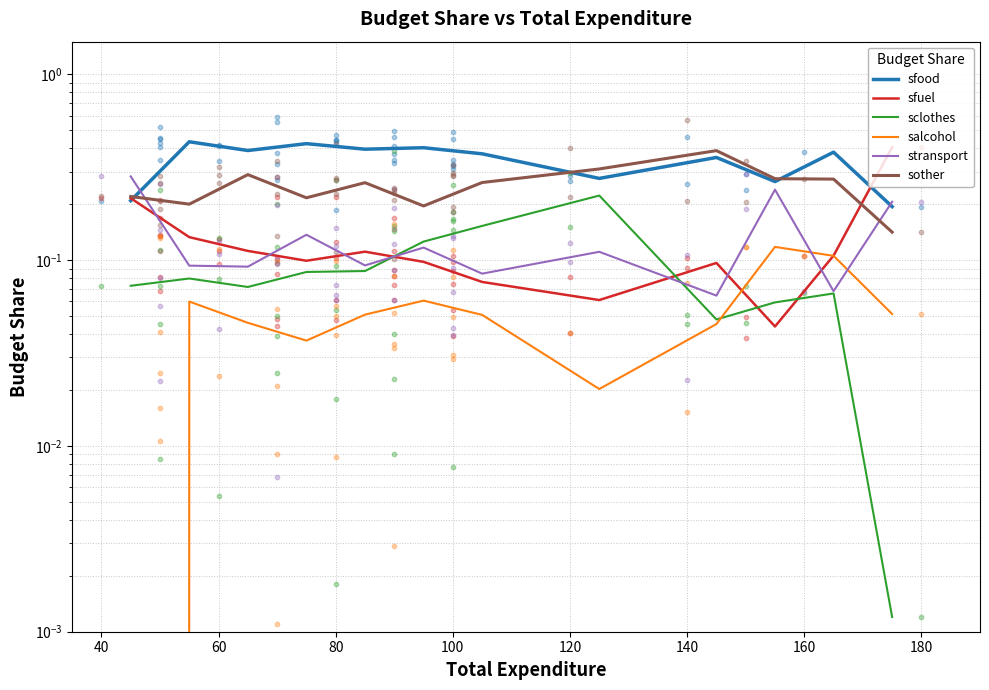

Which series has the largest Y range (max minus min)?

sfuel